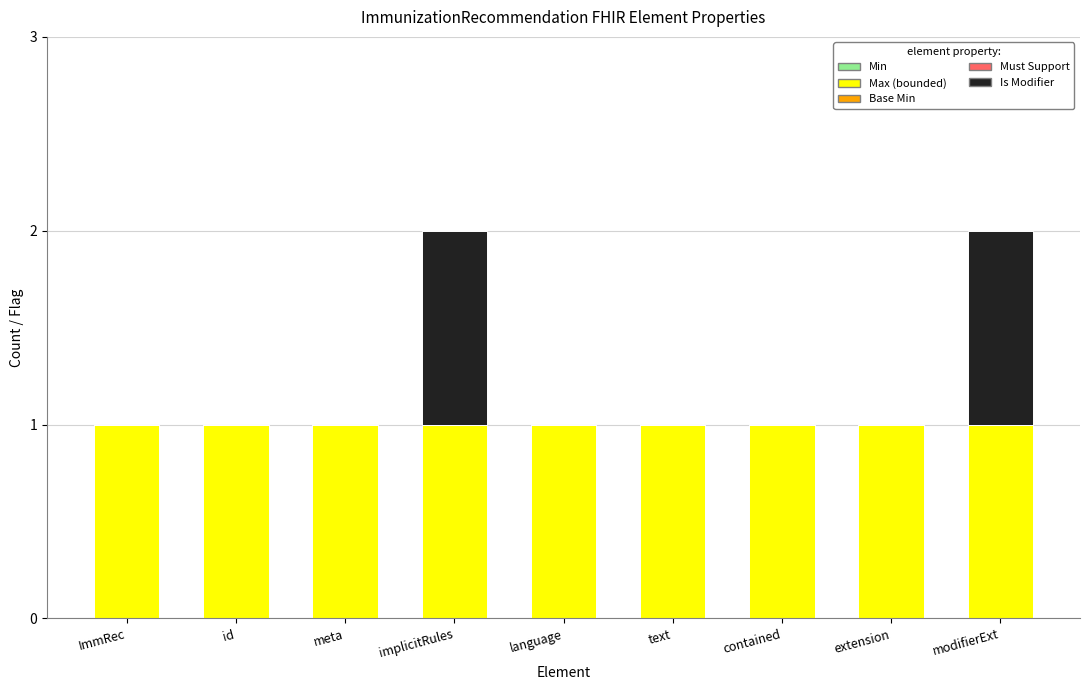

True or false: Max (bounded) has a value of 2 at ImmRec.

False